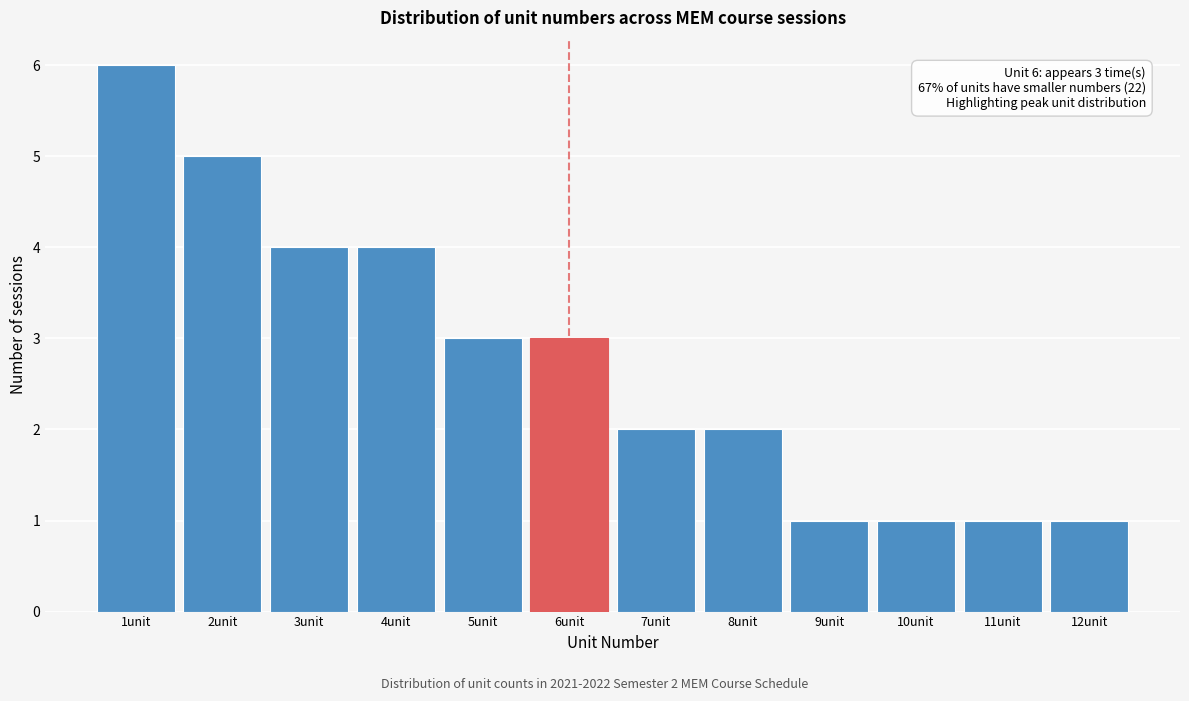

Reading left to right, extract all data points from this chart.

1unit=6	2unit=5	3unit=4	4unit=4	5unit=3	6unit=3	7unit=2	8unit=2	9unit=1	10unit=1	11unit=1	12unit=1